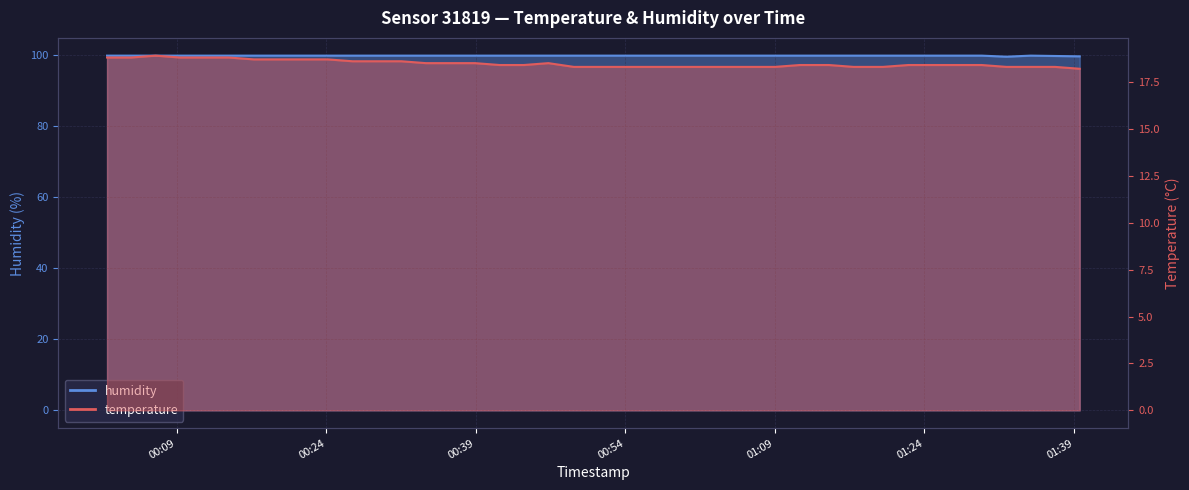

Which series changed the most between 2023-07-02T00:16:44 and 2023-07-02T00:29:05?

temperature